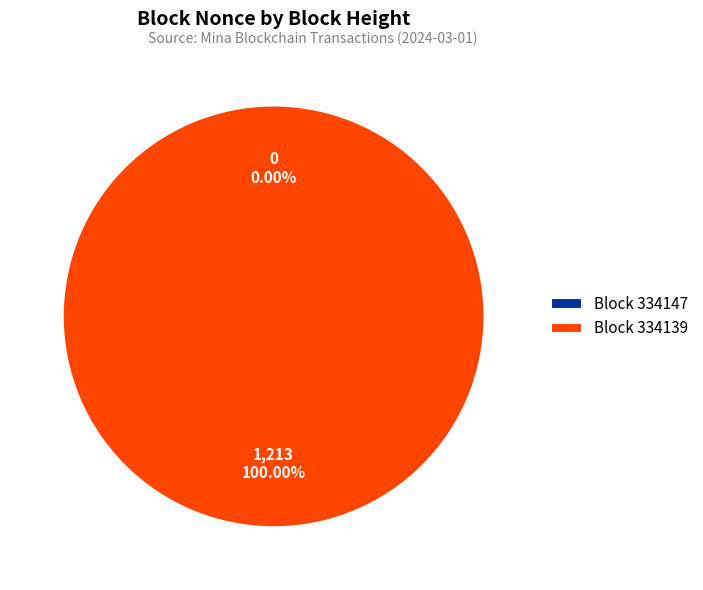

How many slices are in this pie chart?

2